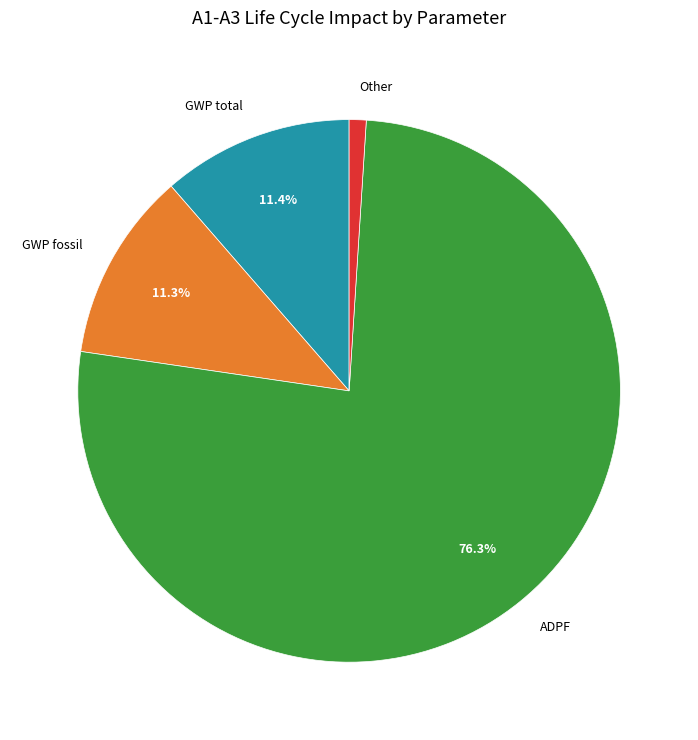

Does any single category account for the majority?

Yes